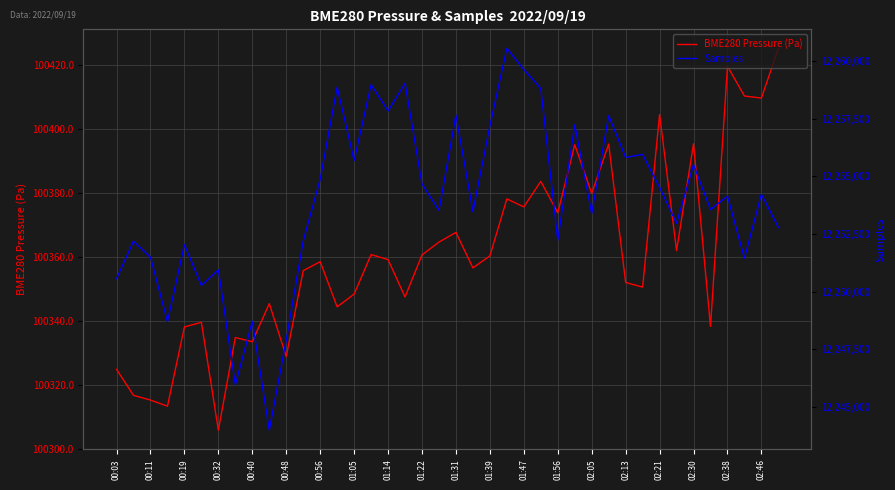

List the series in order of their overall mean, lowest first.

BME280 Pressure (Pa), Samples